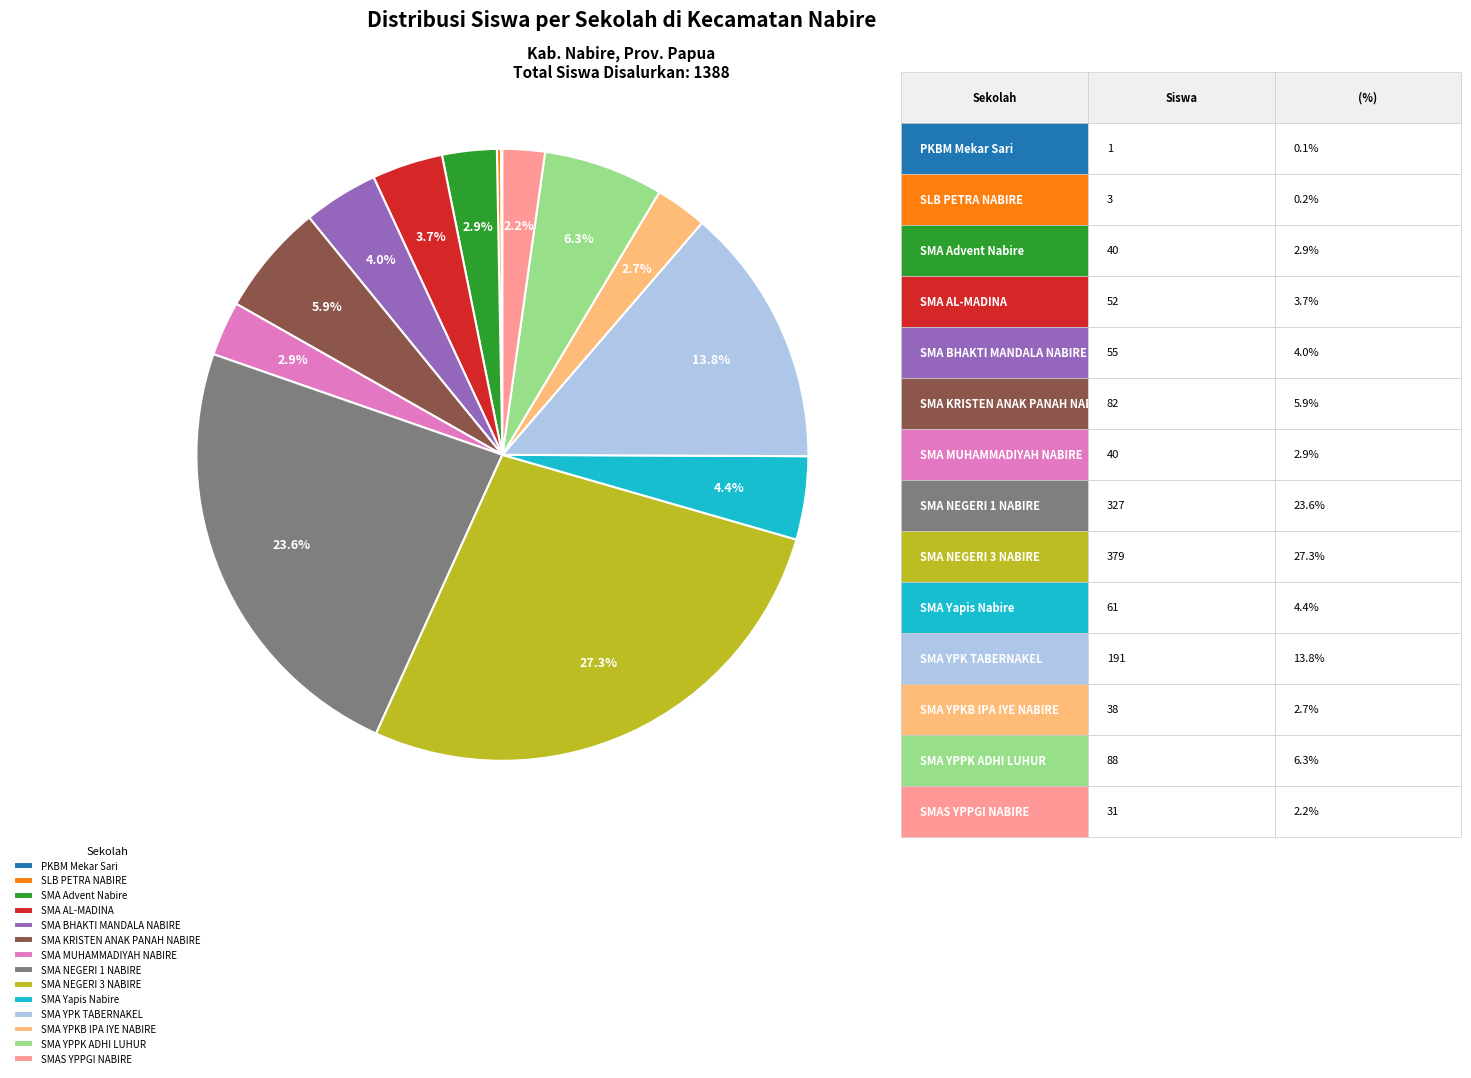

True or false: SMA NEGERI 3 NABIRE accounts for 36% of the total.

False